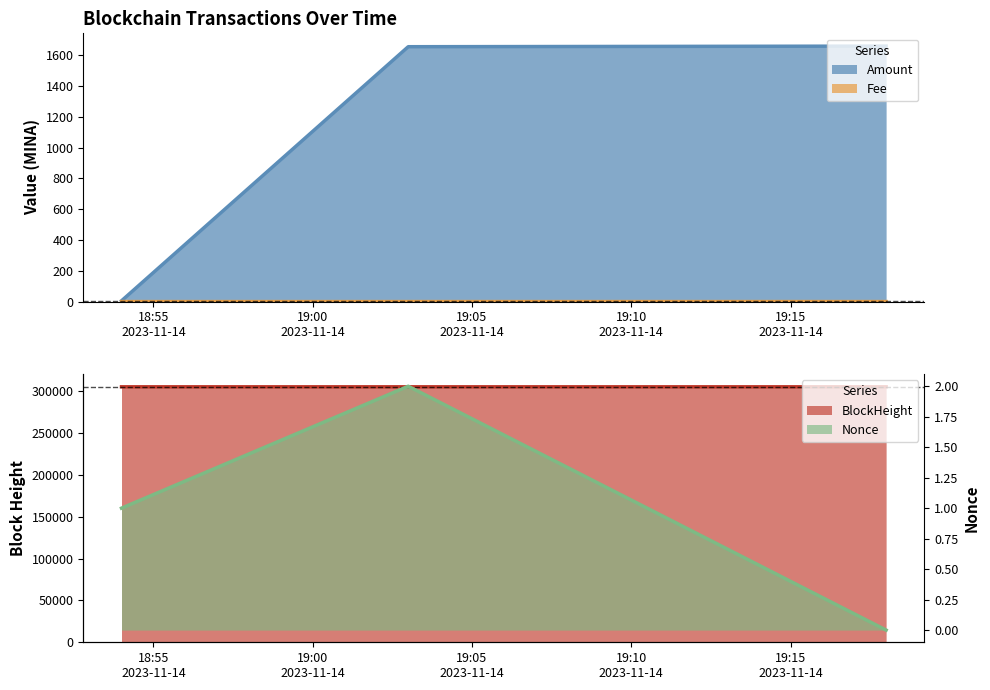

How many data points does each series have?

3